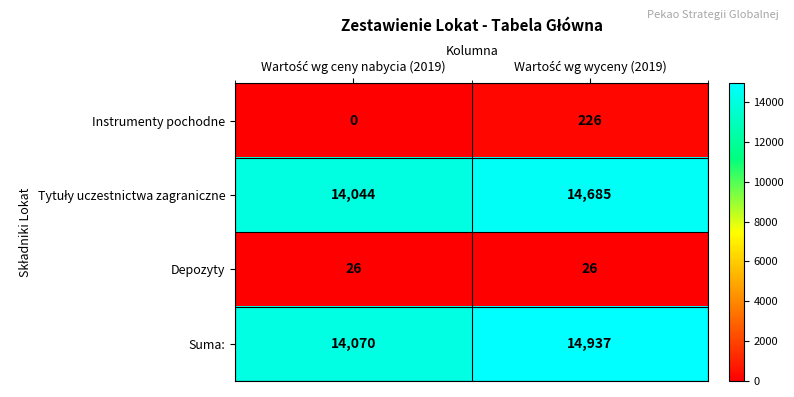

Which series has the widest spread of values?

Suma: